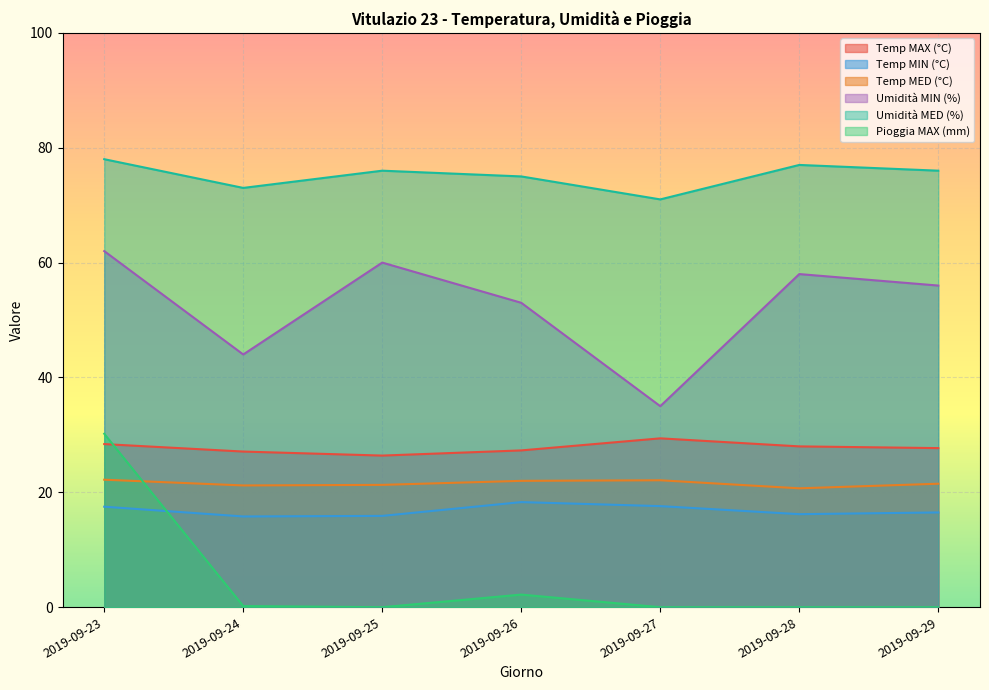

True or false: Umidità MIN (%) and Temp MAX (°C) intersect in this chart.

False